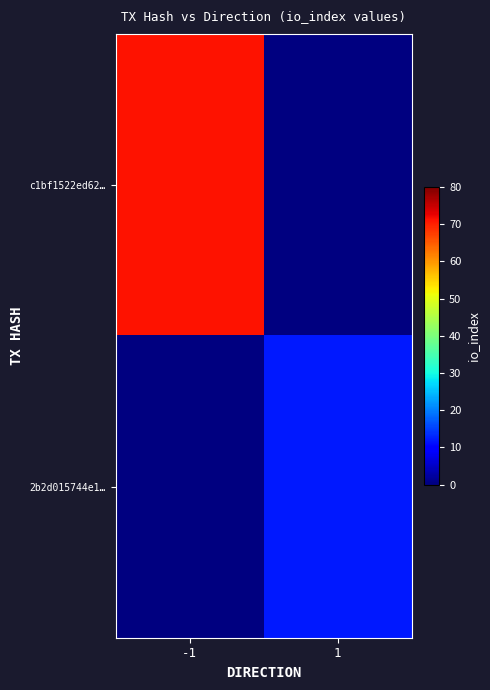

At how many categories does at least one series exceed 33?

1